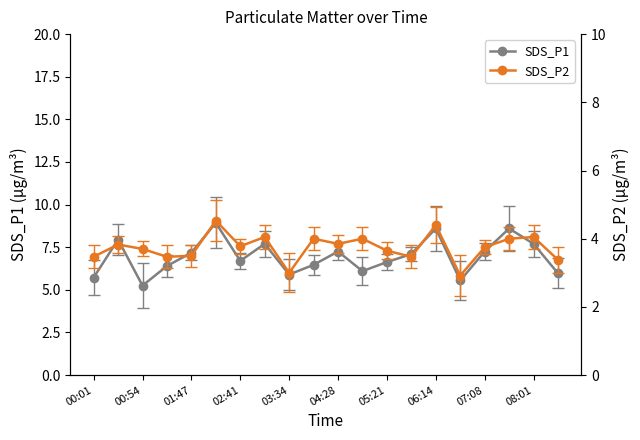

What are all the series names shown in the legend?

SDS_P1, SDS_P2